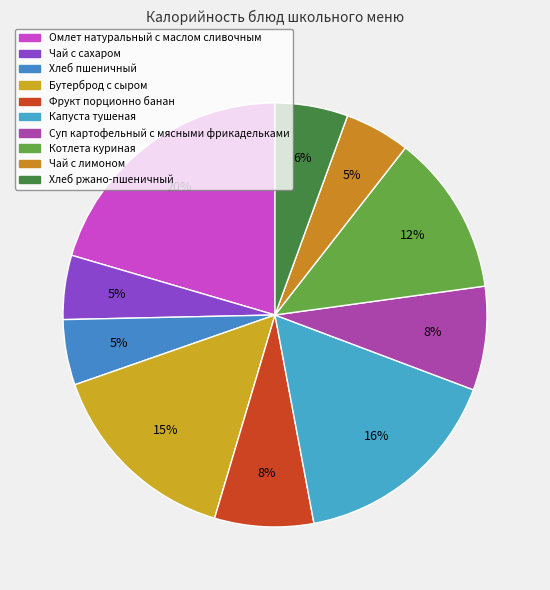

Count the number of slices in the pie.

10